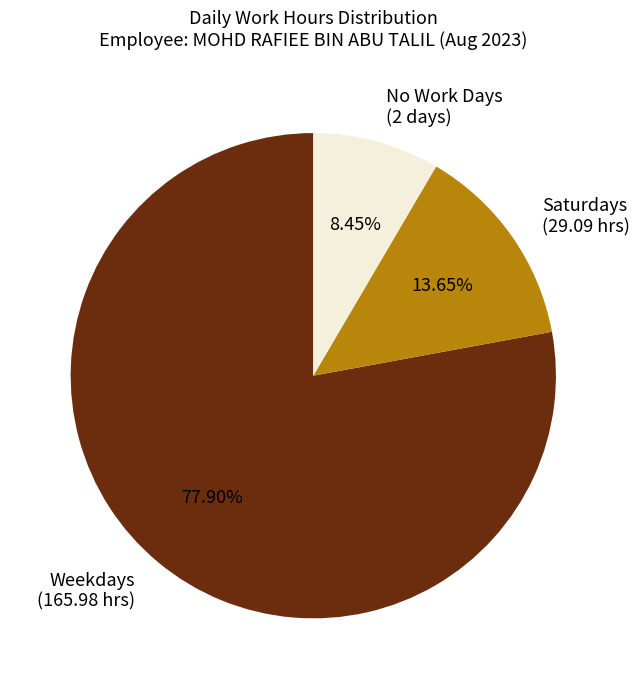

What is the ratio of the value at Saturdays (29.09 hrs) to the value at No Work Days (2 days)?

1.6